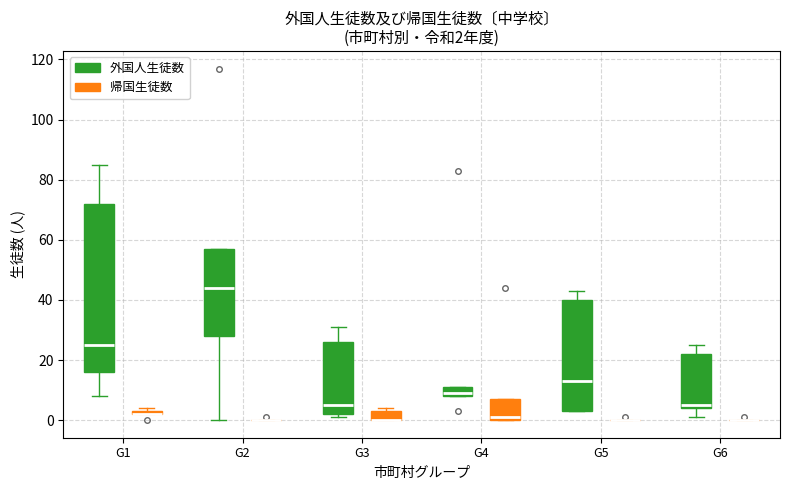

Which box is the tallest, from its lower edge to its upper edge?

G1 (外国人生徒数)